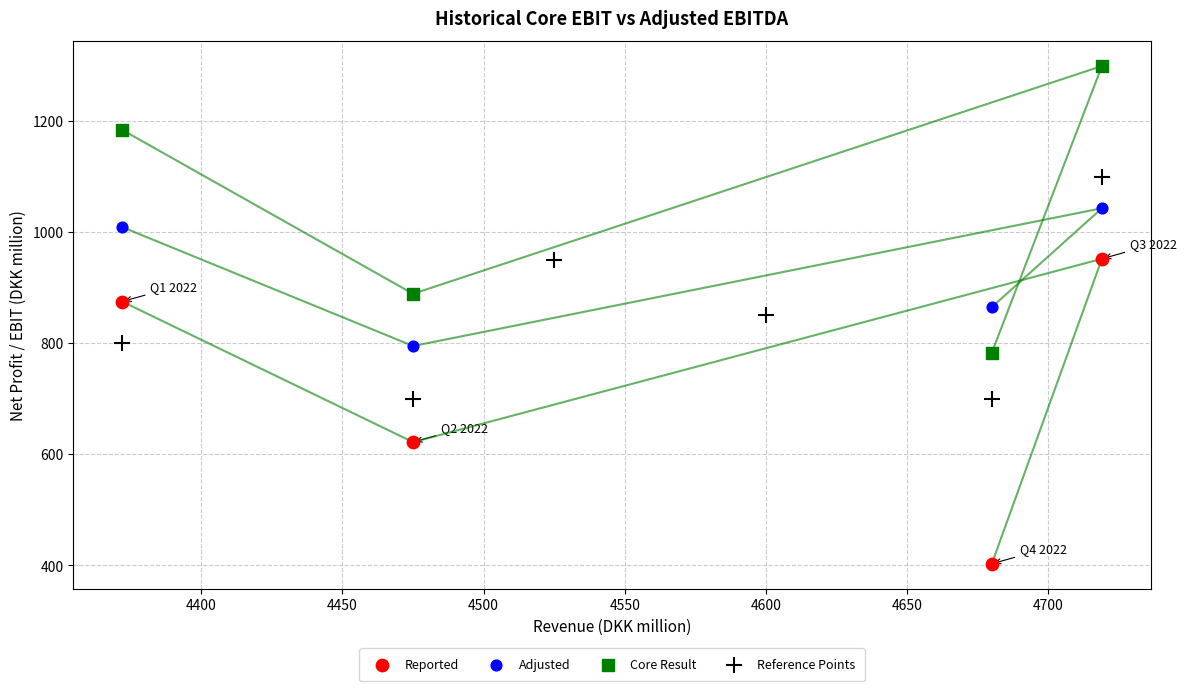

Which series contains the lowest Y value?

Reported